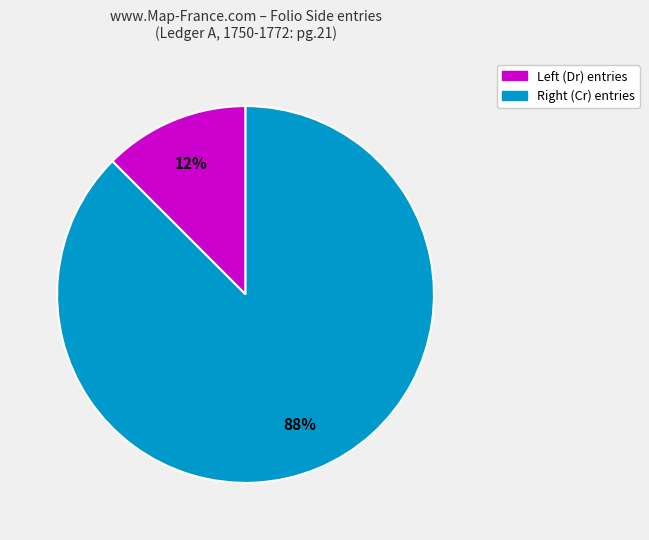

What is the majority slice?

Right